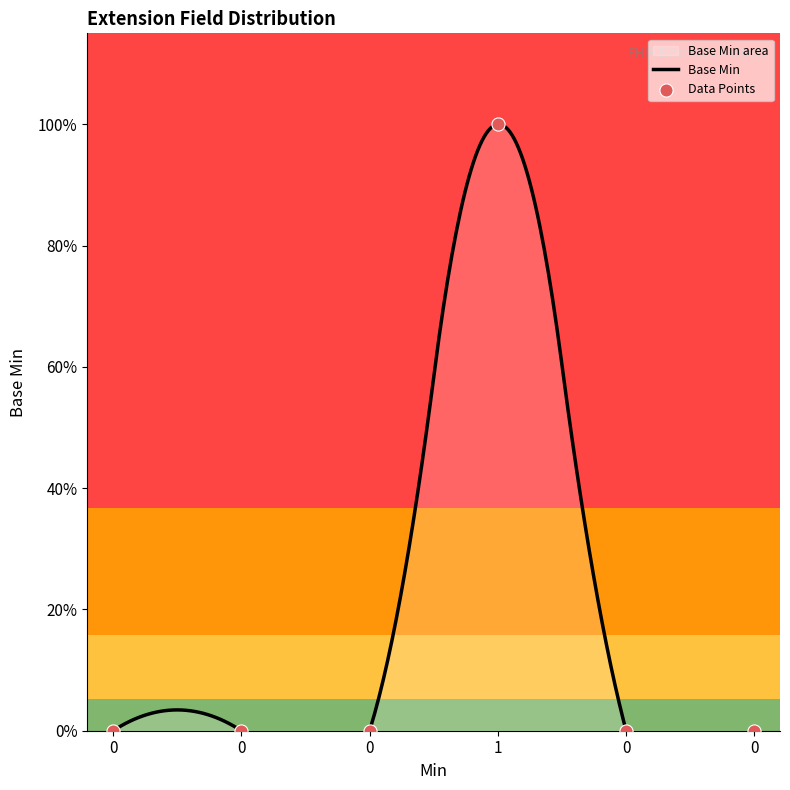

Which has a higher value, 1 or 0?

1